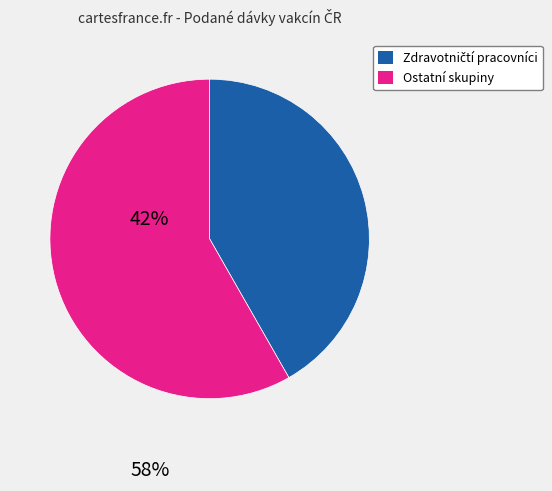

Is there a majority slice in this chart?

Yes